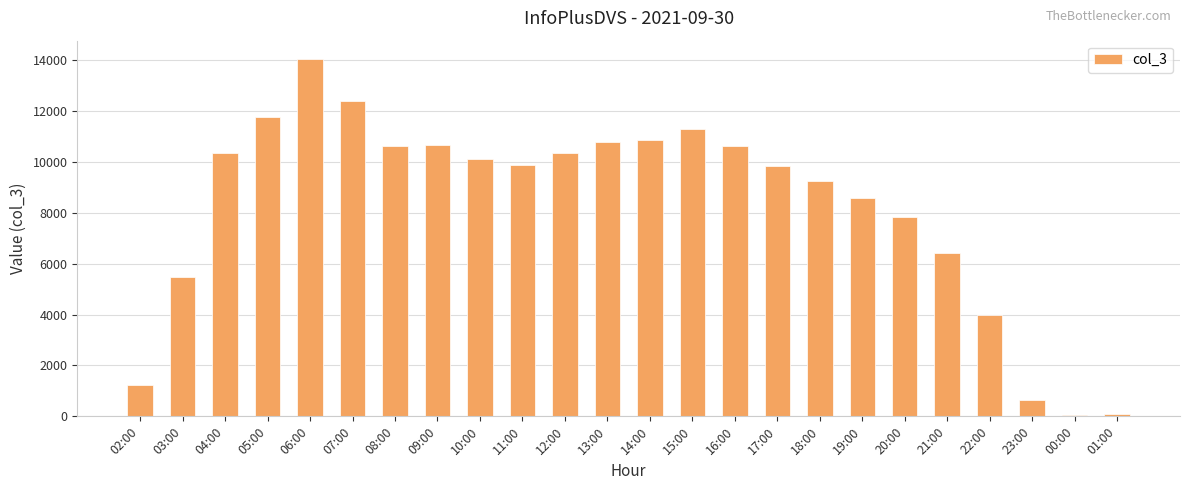

Approximately how many times larger is the value at 19:00 compared to 21:00?

1.3